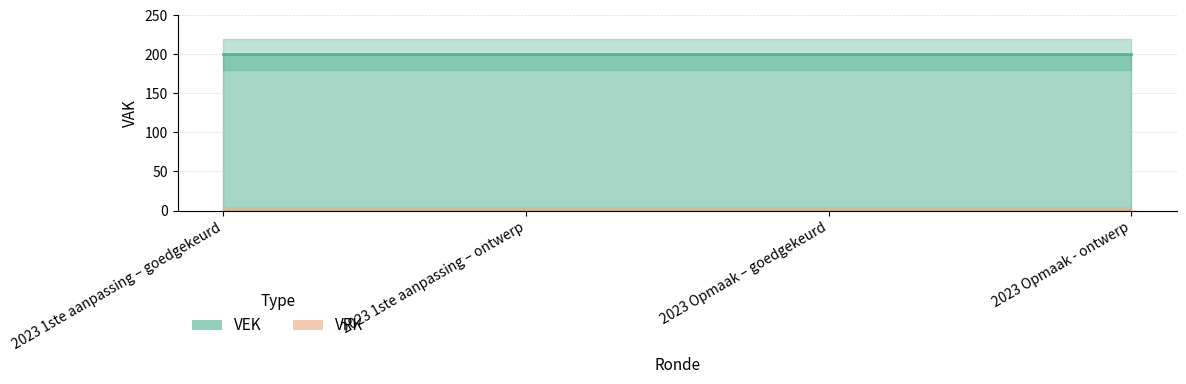

True or false: VEK and VRK cross at least once.

False